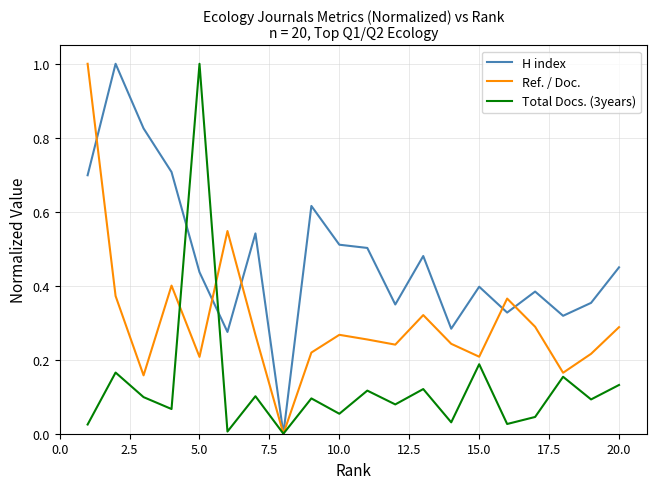

List the series in order of their overall mean, highest first.

H index, Ref. / Doc., Total Docs. (3years)